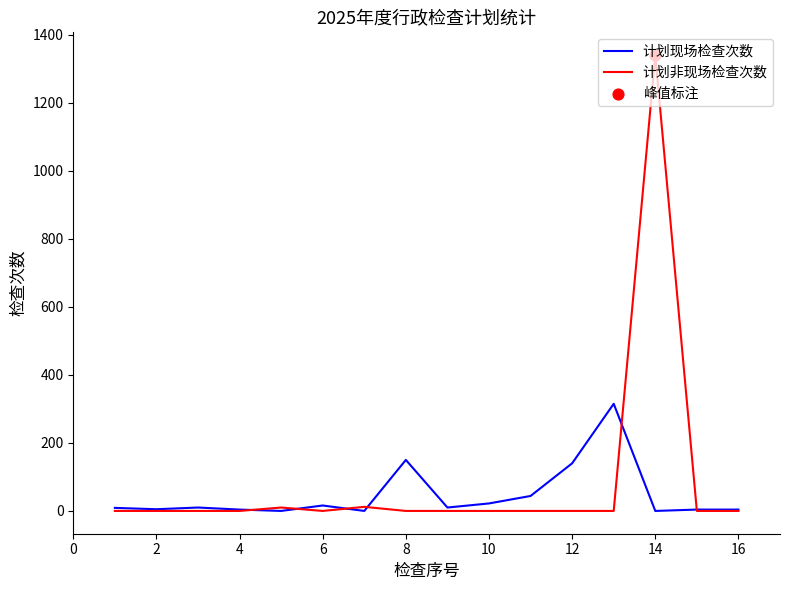

Which series has the largest range (max minus min)?

计划非现场检查次数